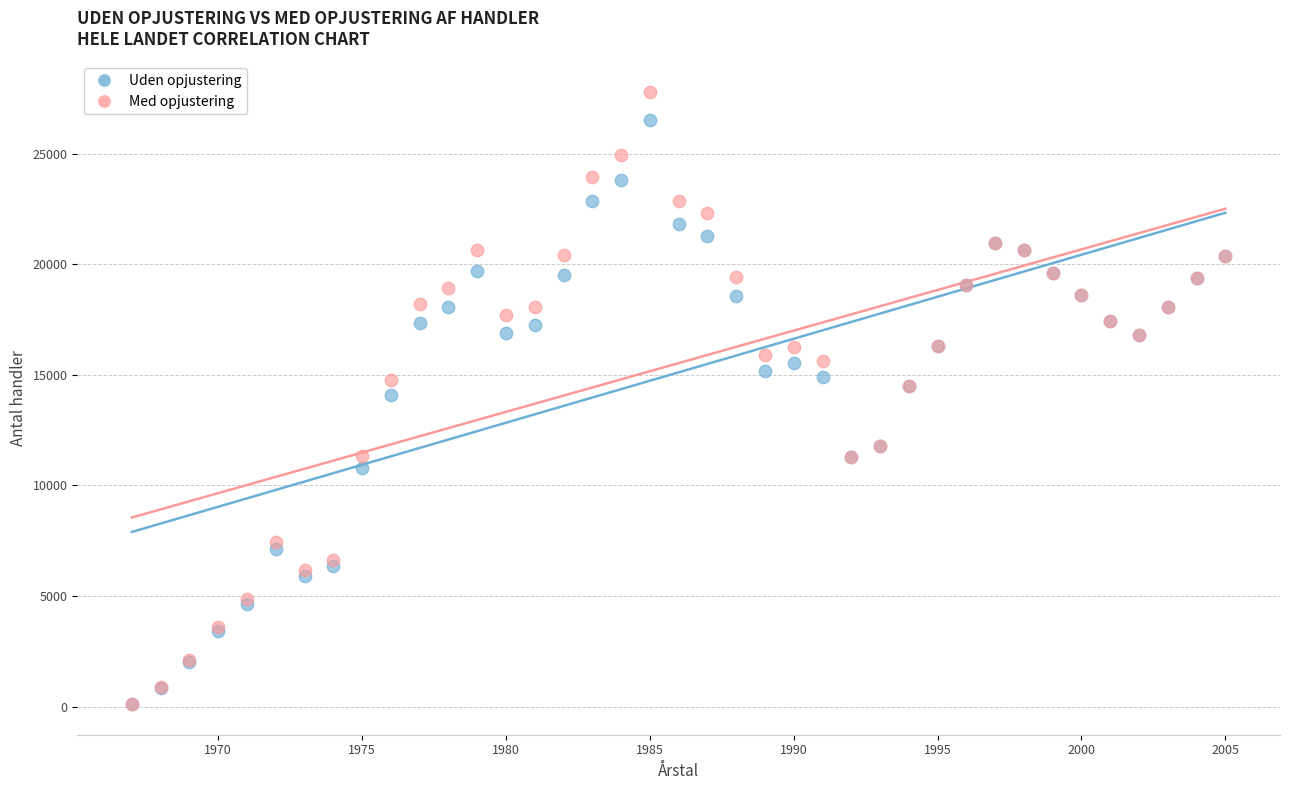

What are all the series names shown in the legend?

Uden opjustering, Med opjustering